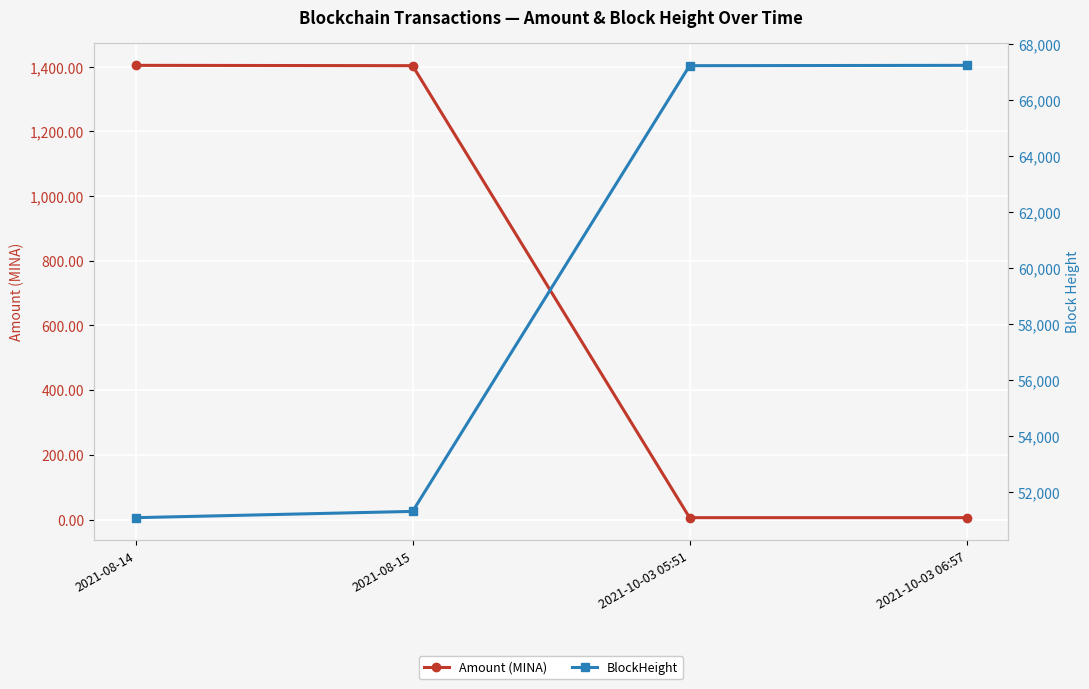

How many series are shown in this chart?

2